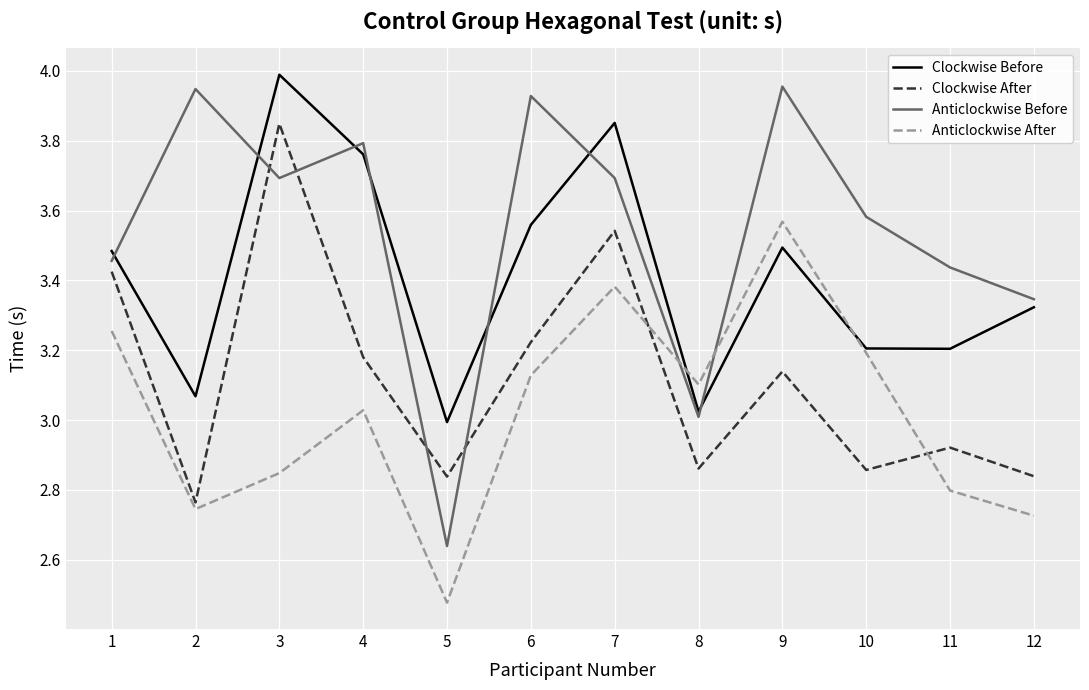

Where is the first local maximum for Anticlockwise After?

4